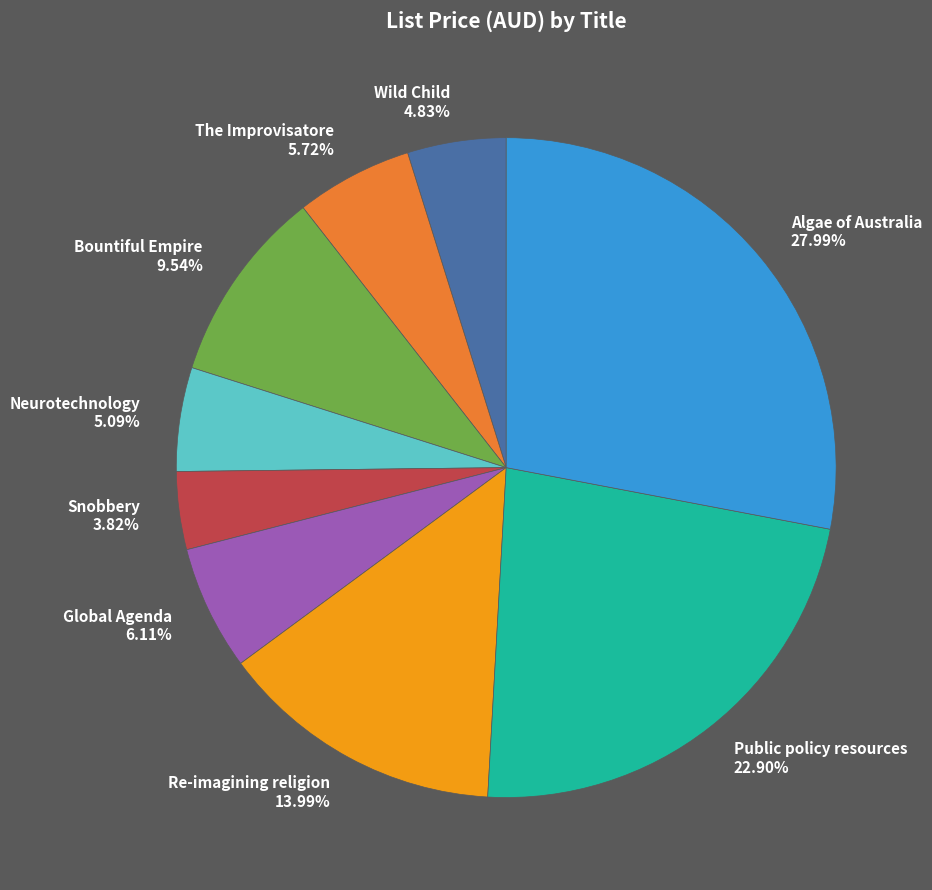

What is the largest slice in the pie chart?

Algae of Australia